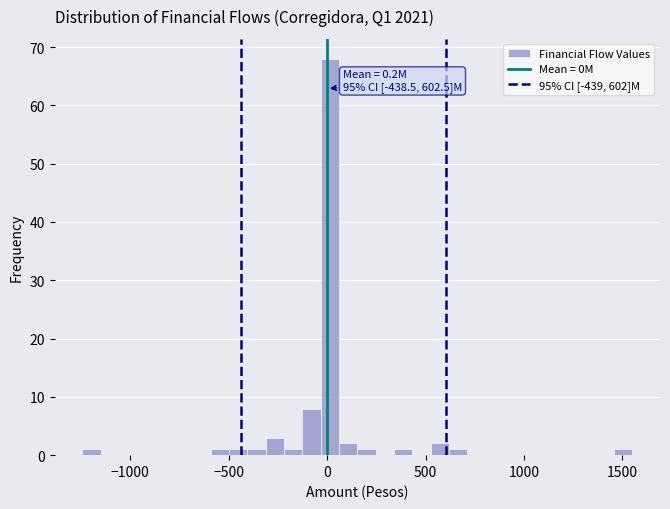

Read against the x-axis, roughly where is the centre of the tallest bar?

0